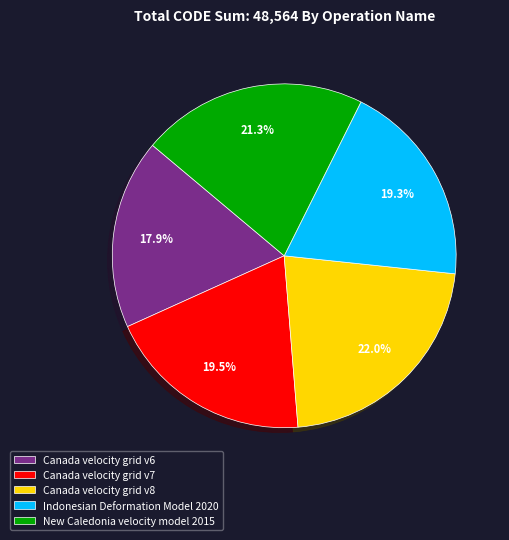

Which category has the biggest portion of the pie?

Canada velocity grid v8